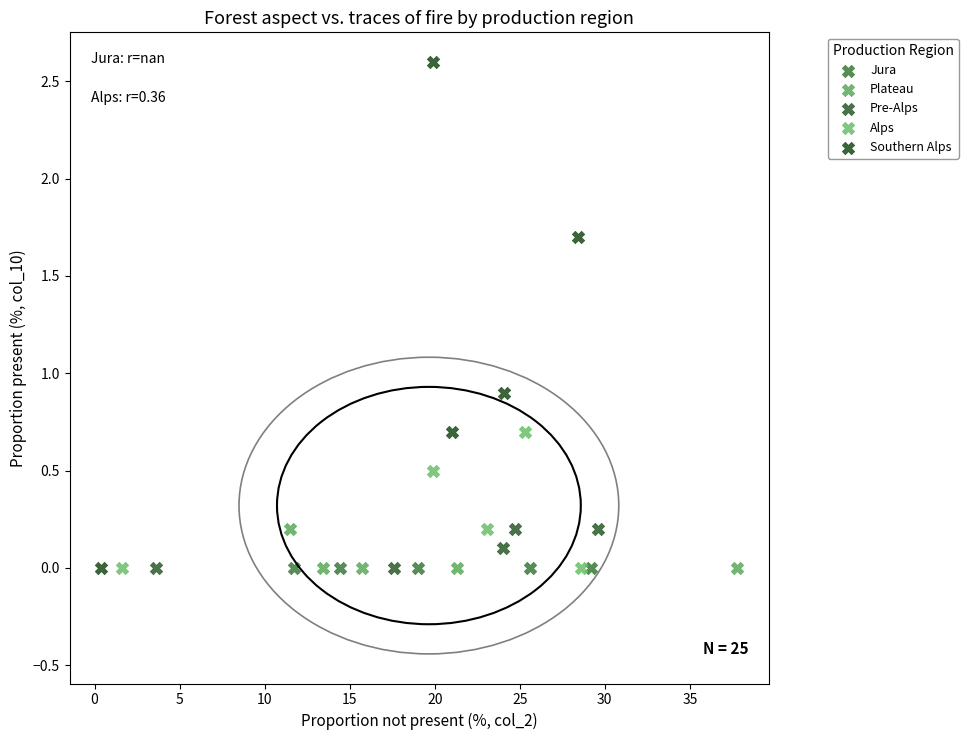

What are all the series names shown in the legend?

Jura, Plateau, Pre-Alps, Alps, Southern Alps